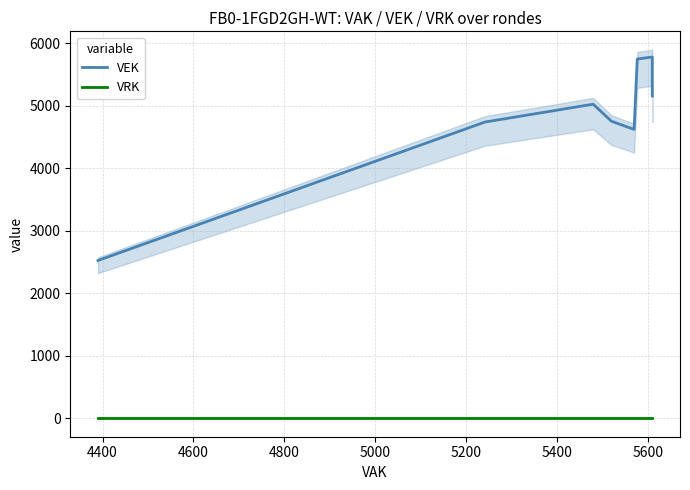

What is the greatest value displayed?

5781